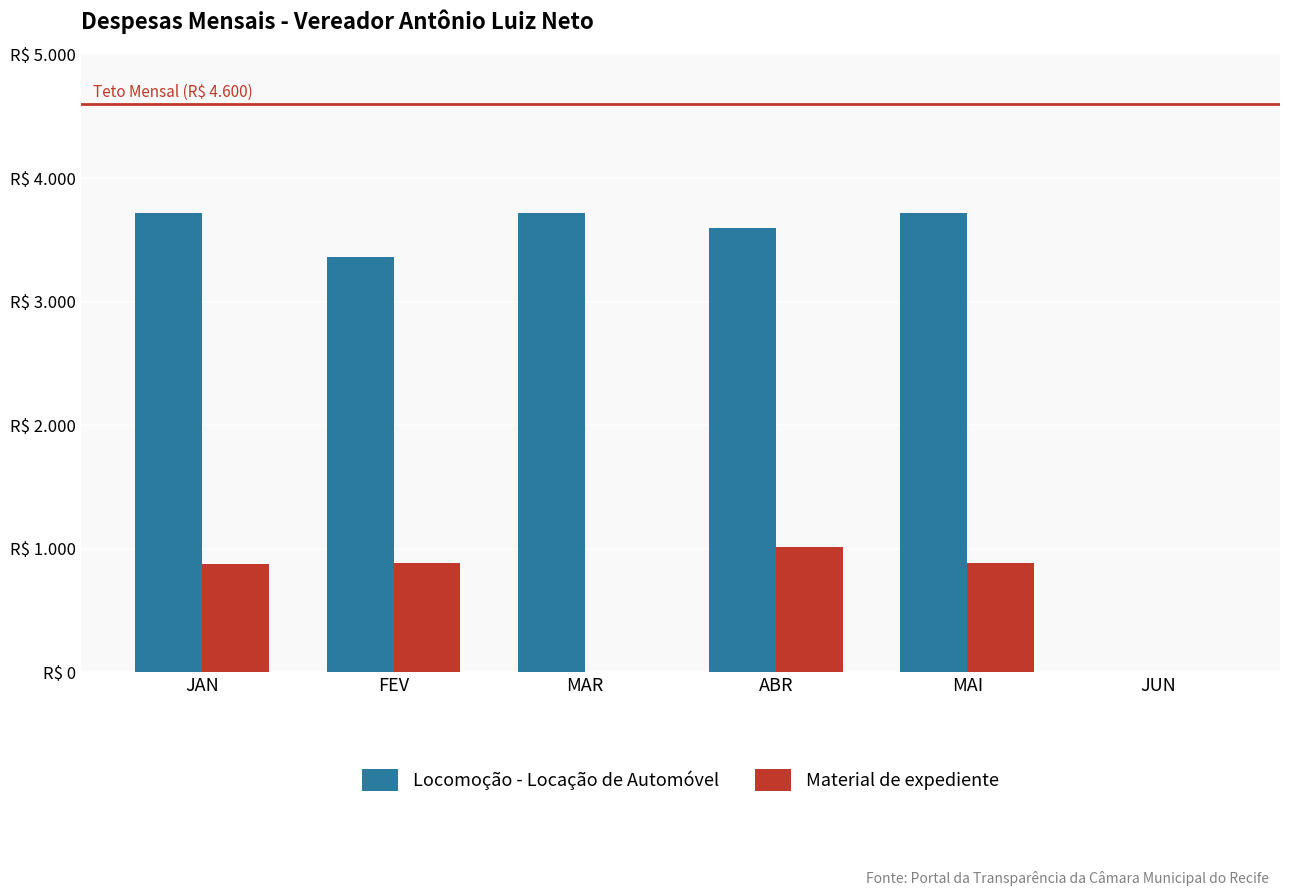

Rank the series at FEV from lowest to highest value.

Material de expediente, Locomoção - Locação de Automóvel